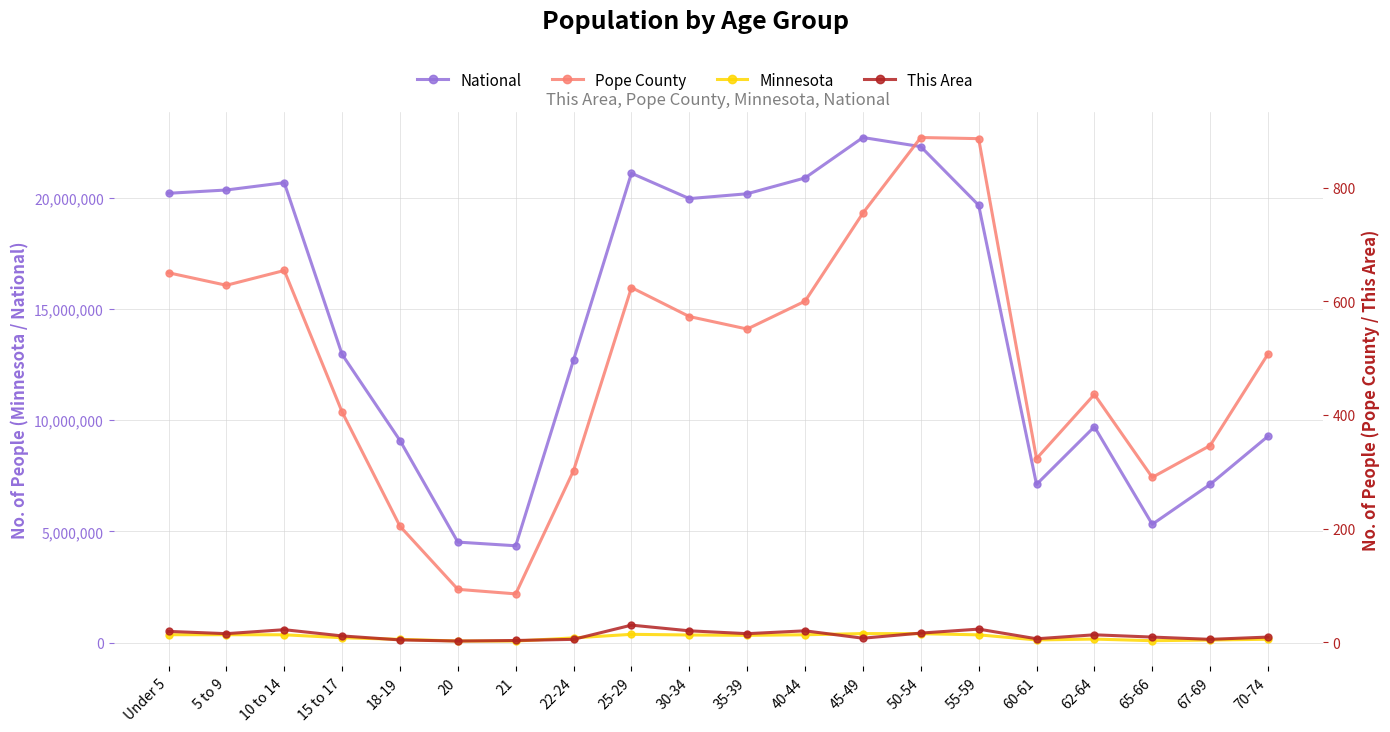

What is the value of the Pope County point at the 4th from the left?

405